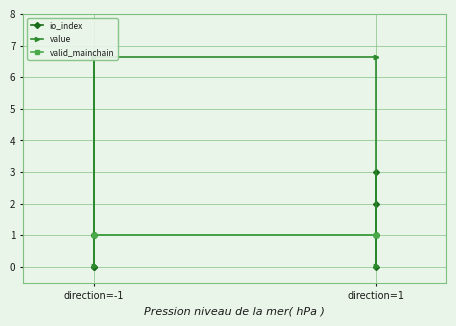

What is the maximum value for valid_mainchain?

1.0